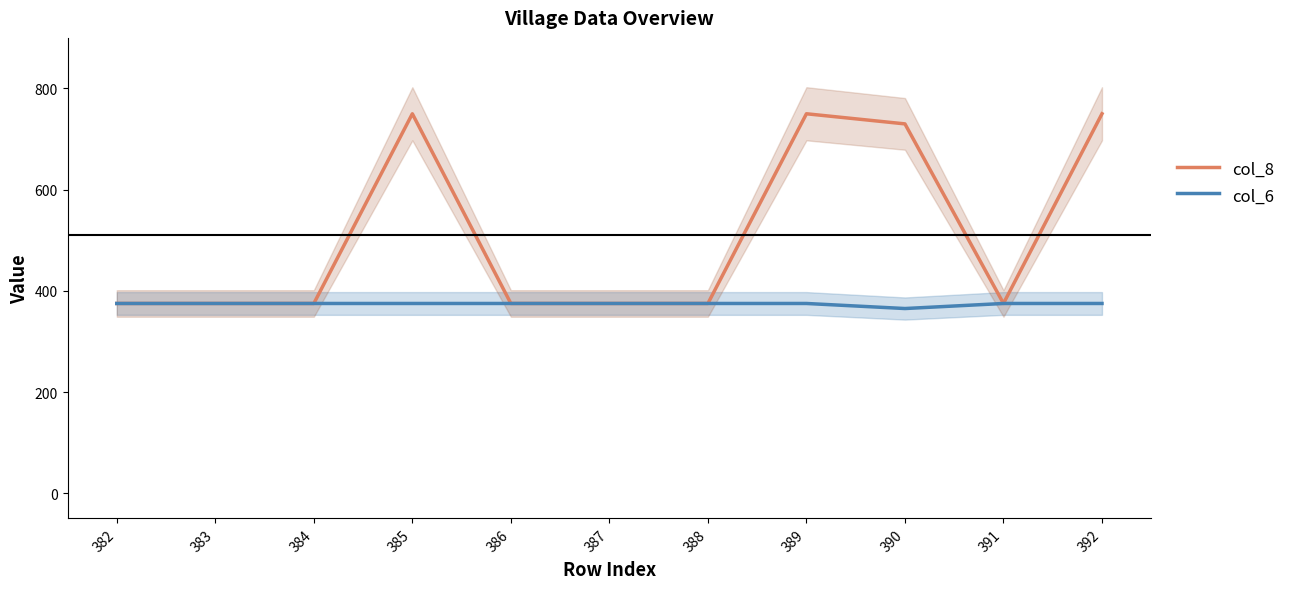

Which series has the widest spread of values?

col_8